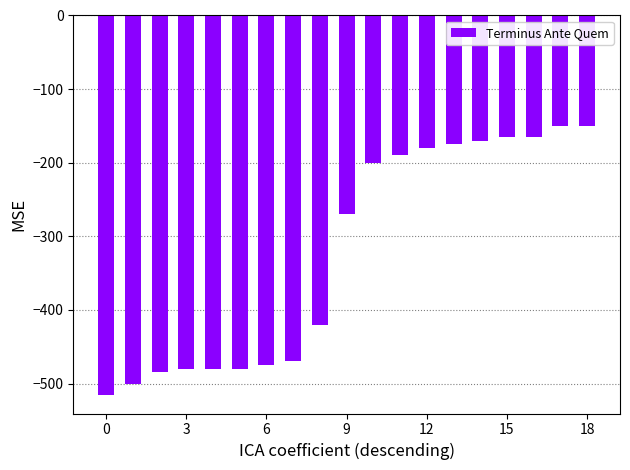

What is the greatest value displayed?

-150